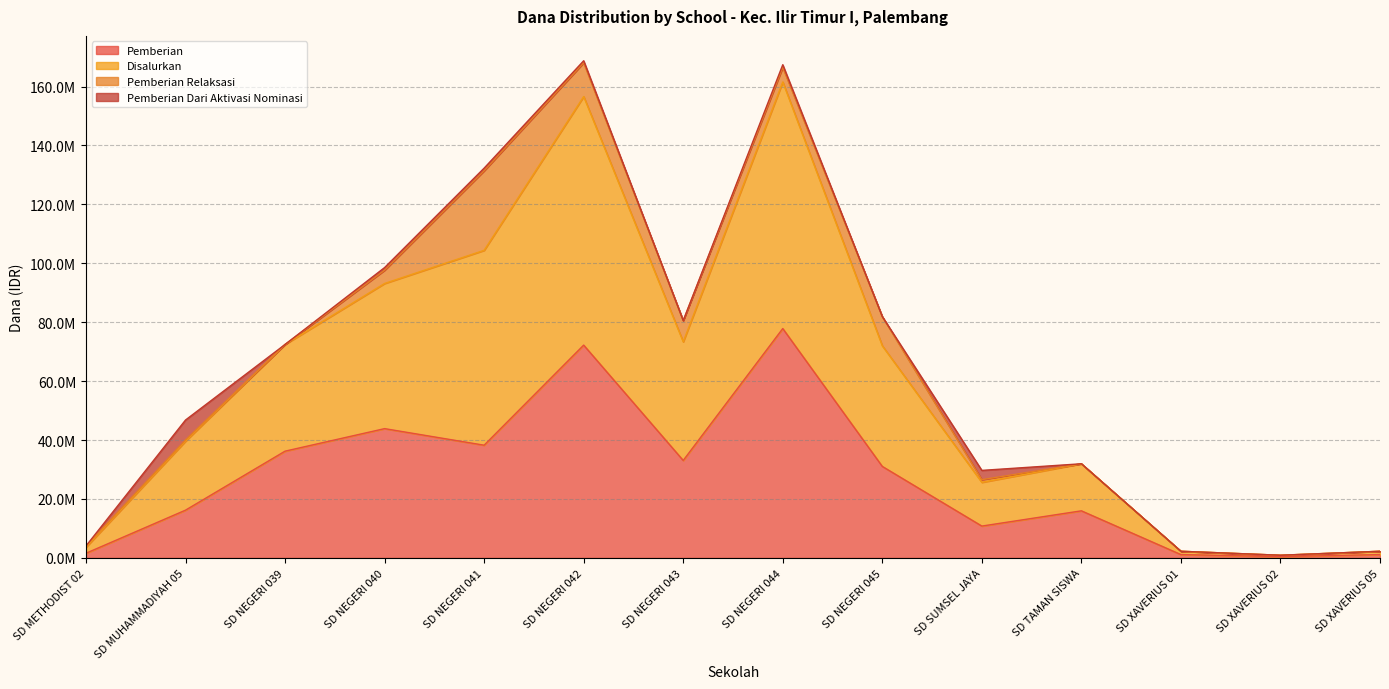

What is the difference between the second highest and second lowest values in the Pemberian series?

71100000